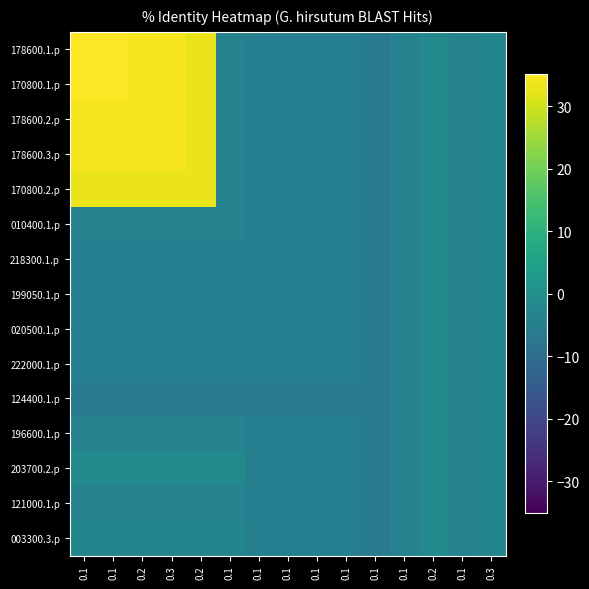

List the series in order of their peak value, highest first.

178600.1.p, 170800.1.p, 178600.2.p, 178600.3.p, 170800.2.p, 010400.1.p, 218300.1.p, 199050.1.p, 020500.1.p, 222000.1.p, 124400.1.p, 196600.1.p, 203700.2.p, 121000.1.p, 003300.3.p